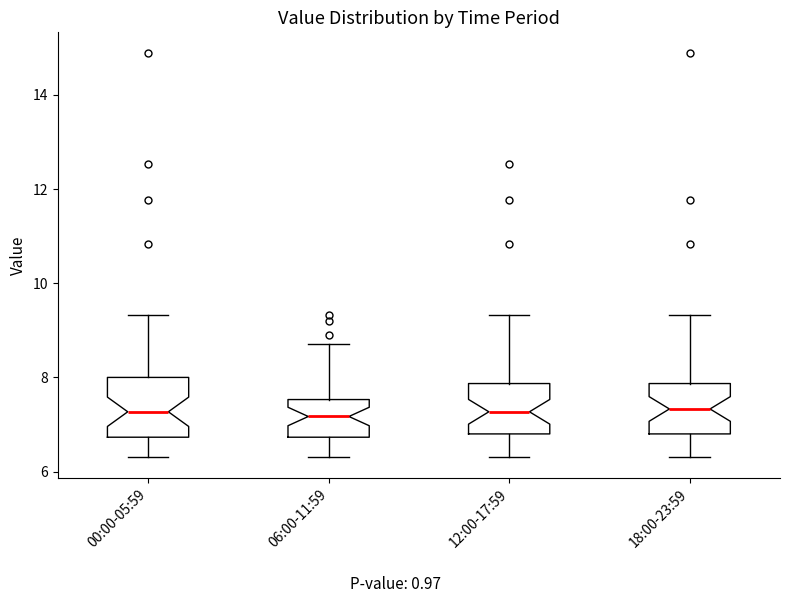

Reading left to right, transcribe this box plot: for each box, give where its median line is, the range the box spans, and where its two whiskers end, as read against the y-axis. The values are not printed on the chart, so give them approximately, as read against the axis.

00:00-05:59: median 7.2, box 6.8 to 8.0, whiskers 6.4 to 9.4
06:00-11:59: median 7.2, box 6.8 to 7.6, whiskers 6.4 to 8.8
12:00-17:59: median 7.2, box 6.8 to 7.8, whiskers 6.4 to 9.4
18:00-23:59: median 7.4, box 6.8 to 7.8, whiskers 6.4 to 9.4